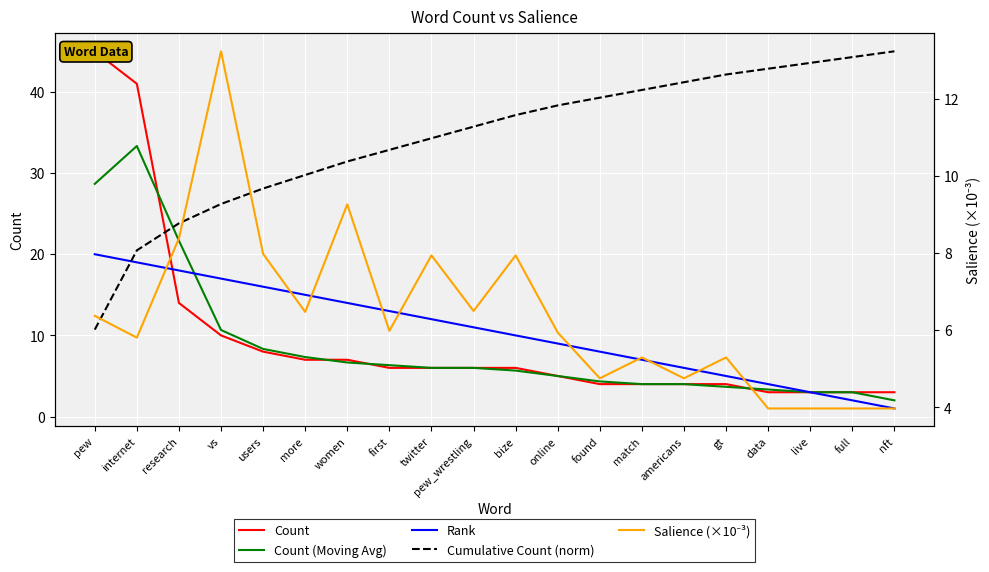

What is the approximate value of Count (Moving Avg) at vs?

10.7